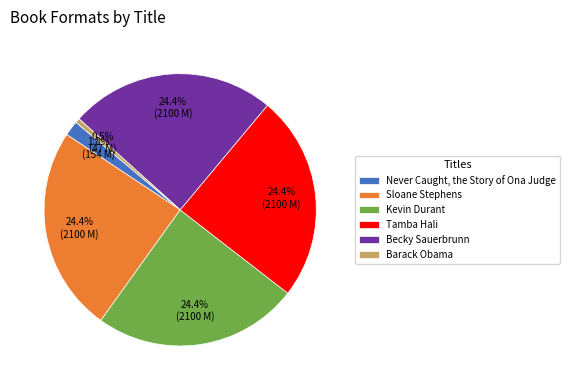

Which slice is the smallest?

Barack Obama